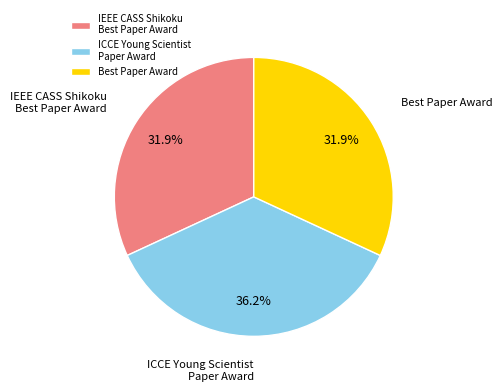

Is there any slice that represents more than half of the pie?

No